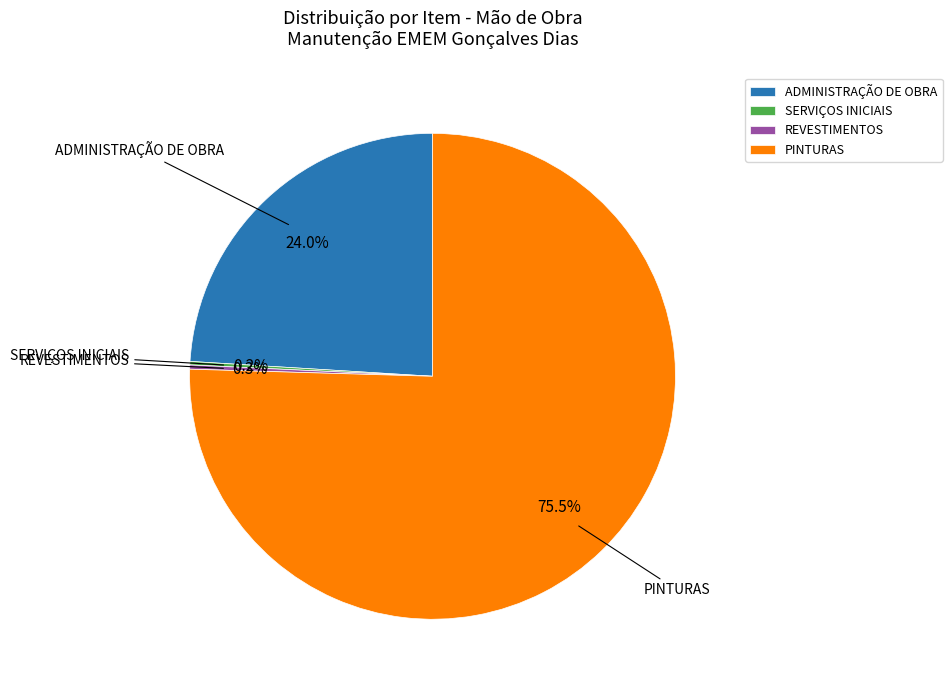

Which has a higher value, REVESTIMENTOS or PINTURAS?

PINTURAS